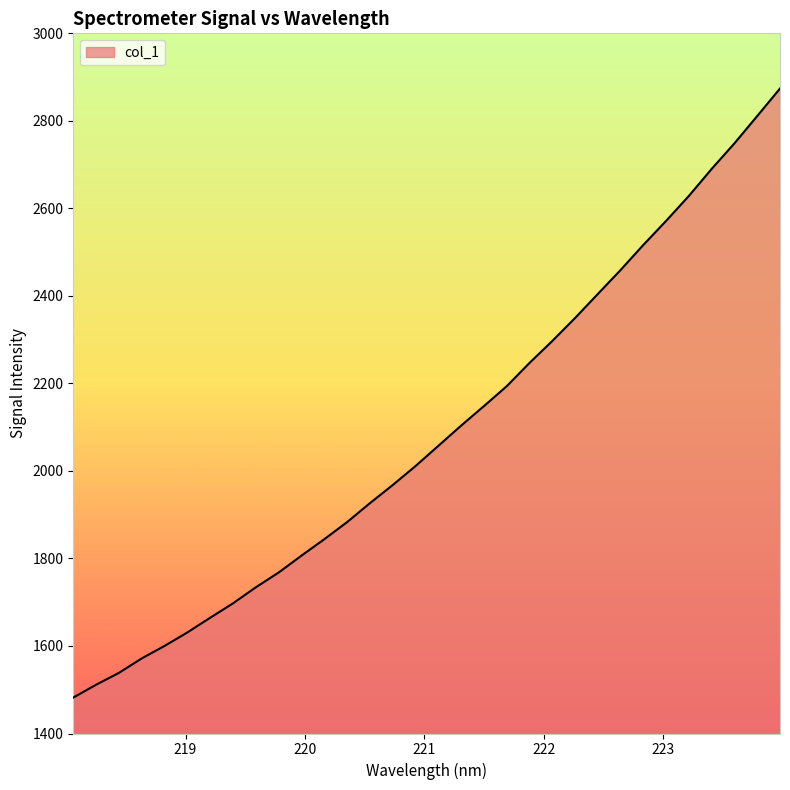

What is the greatest value displayed?

2873.9